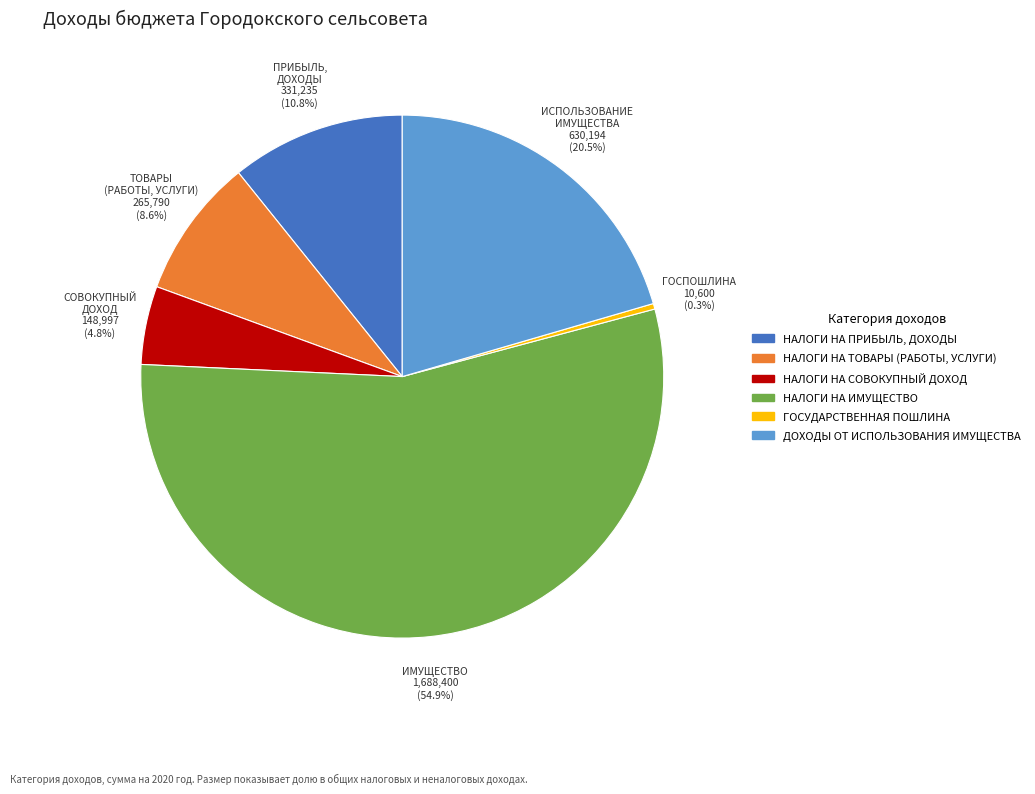

Rank the categories by value from highest to lowest.

НАЛОГИ НА ИМУЩЕСТВО, ДОХОДЫ ОТ ИСПОЛЬЗОВАНИЯ ИМУЩЕСТВА, НАЛОГИ НА ПРИБЫЛЬ, ДОХОДЫ, НАЛОГИ НА ТОВАРЫ (РАБОТЫ, УСЛУГИ), НАЛОГИ НА СОВОКУПНЫЙ ДОХОД, ГОСУДАРСТВЕННАЯ ПОШЛИНА